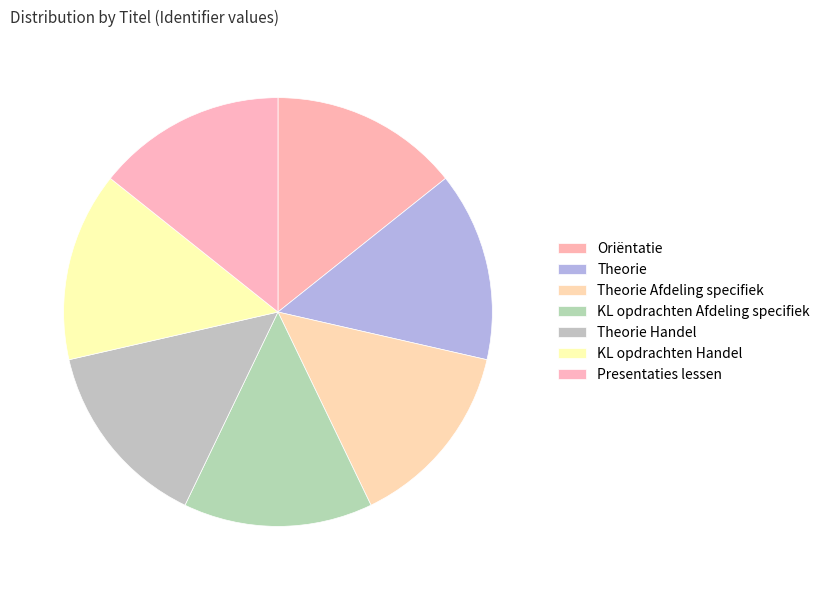

Count the number of slices in the pie.

7